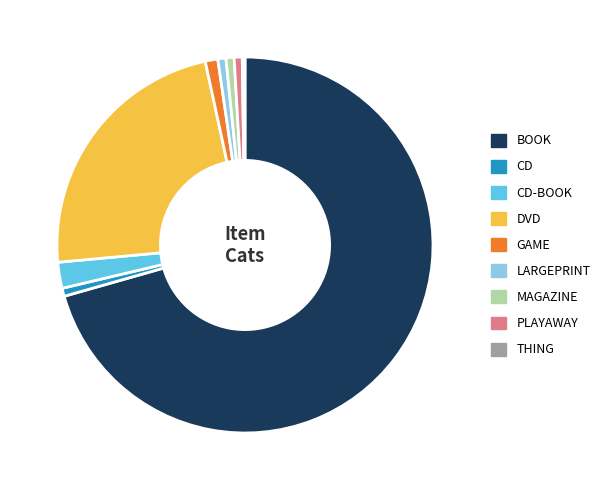

Between BOOK and CD-BOOK, which is larger?

BOOK